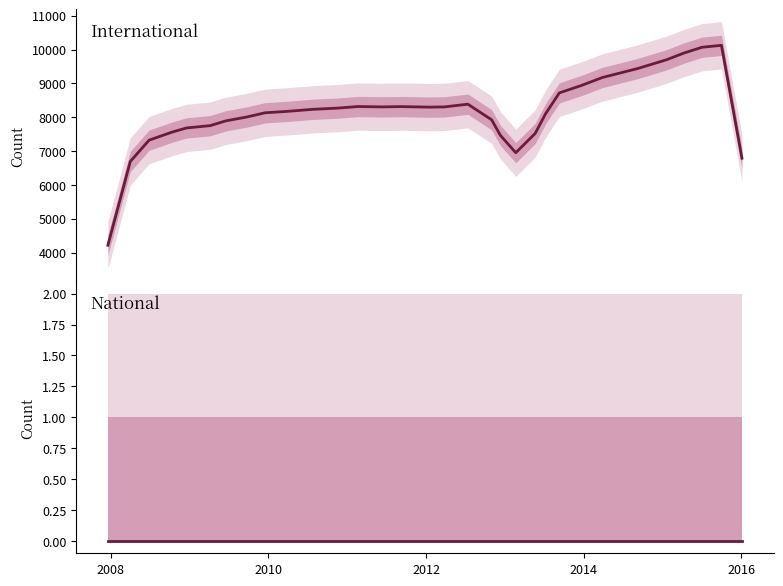

Which series has the largest total across all categories?

International